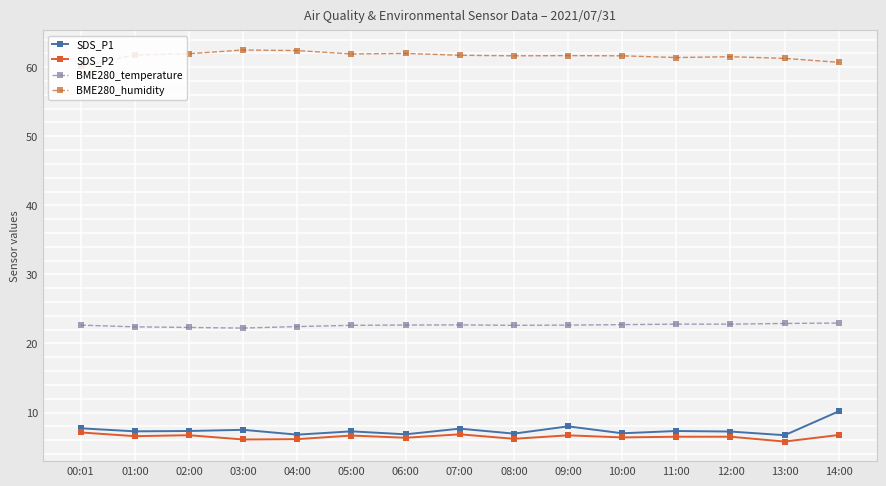

What is the spread (max minus min) of values at 01:00?

55.2